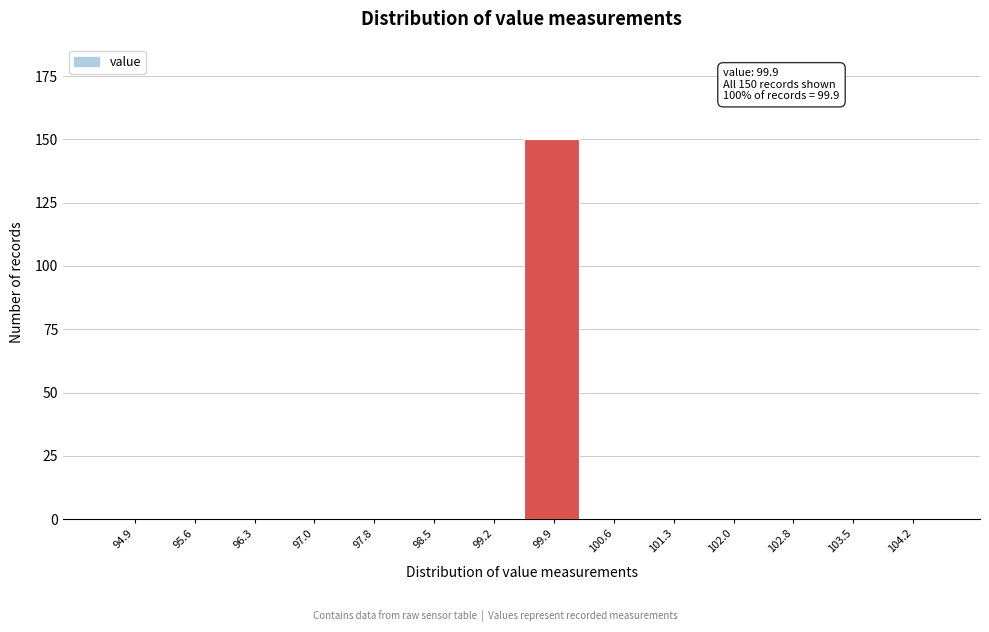

Reading left to right, what are all the values shown in this chart?

94.9=0	95.6=0	96.3=0	97.0=0	97.8=0	98.5=0	99.2=0	99.9=150	100.6=0	101.3=0	102.0=0	102.8=0	103.5=0	104.2=0